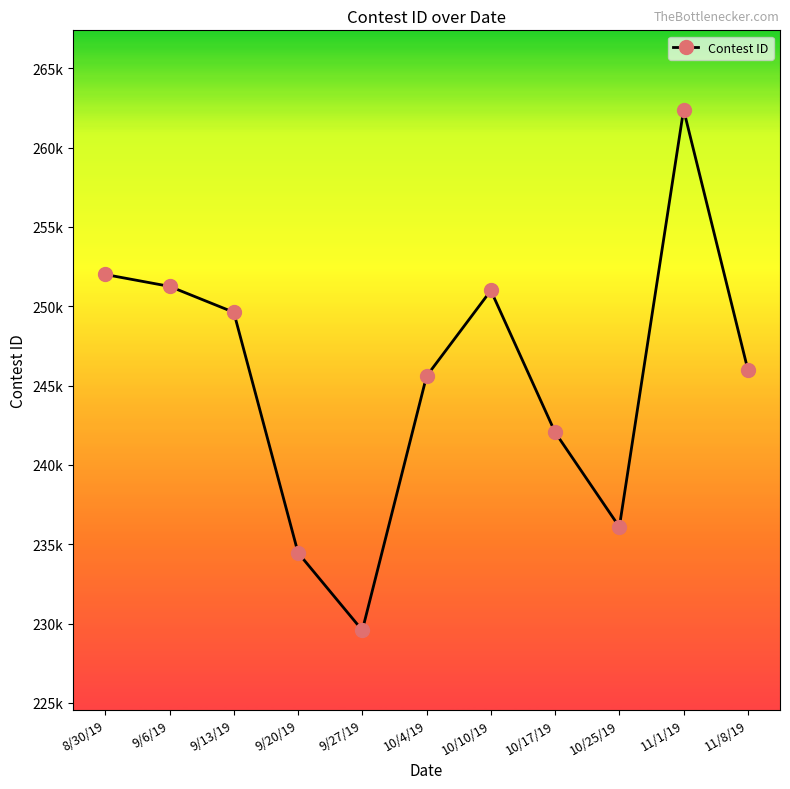

What is the minimum value shown in the chart?

229578